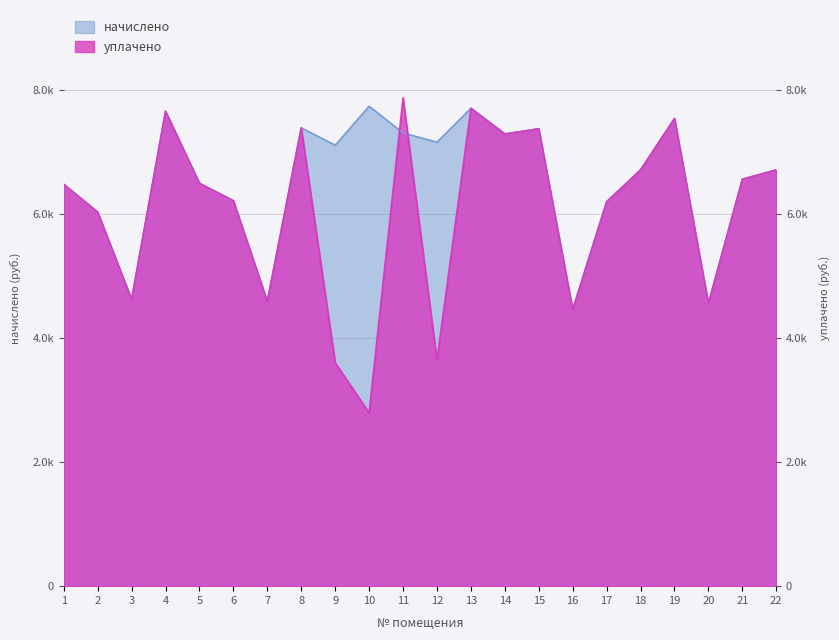

Which series has the widest spread of values?

уплачено